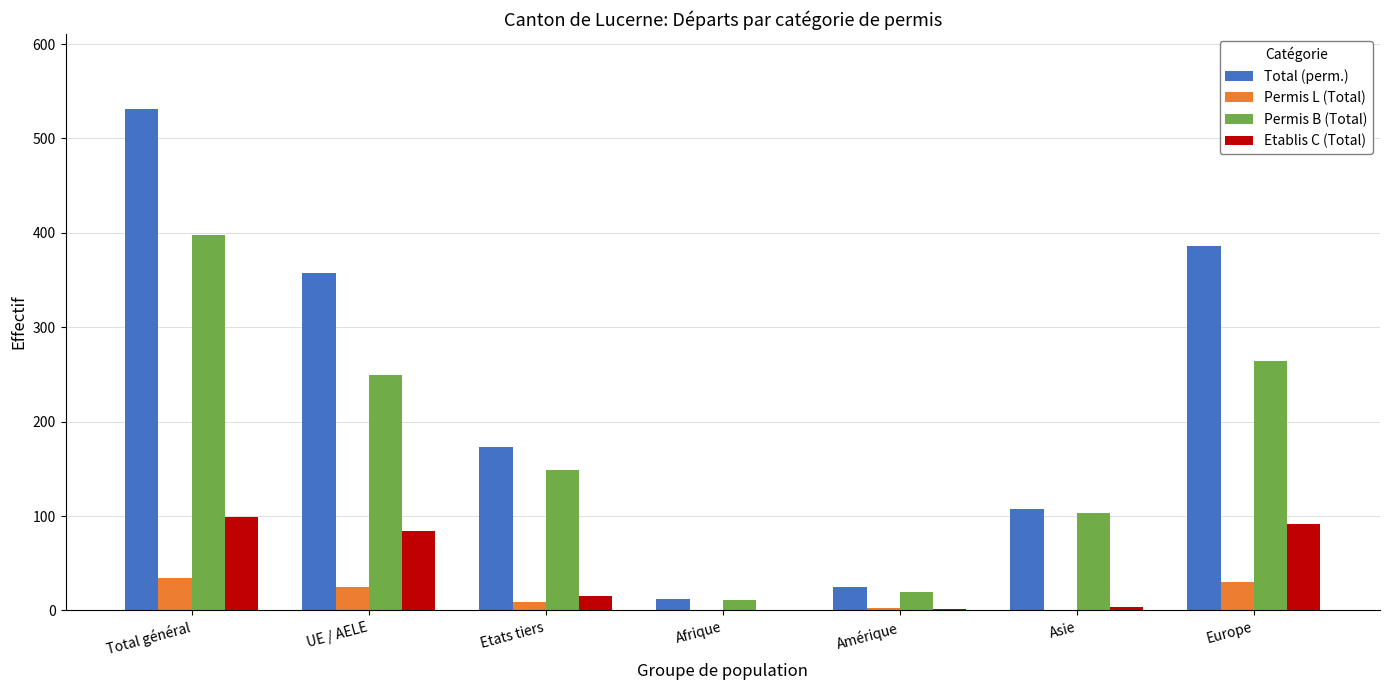

What is the difference between the Total (perm.) values at Total général and Asie?

423